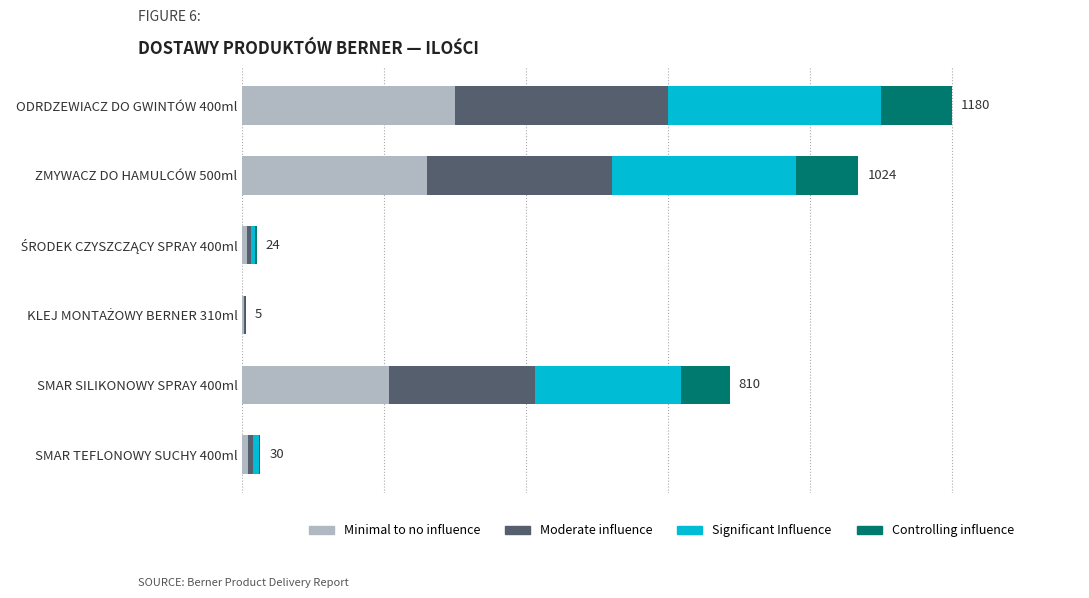

What is the total value across all series at 0?

1180